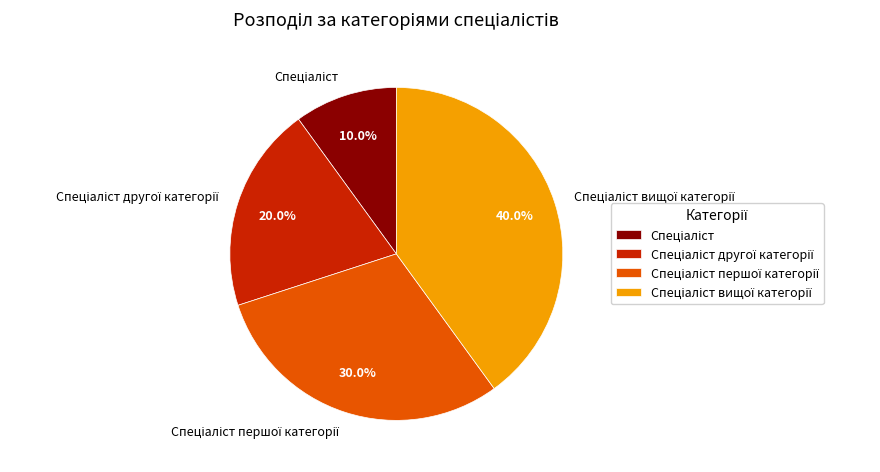

Is there any slice that represents more than half of the pie?

No